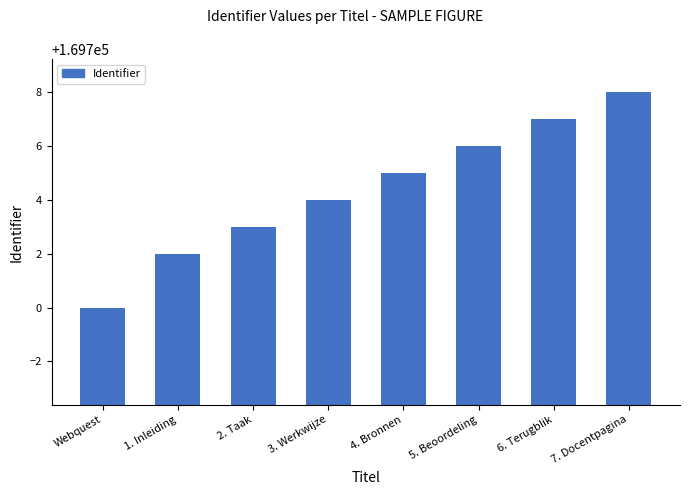

What is the sum of all values?

1357635